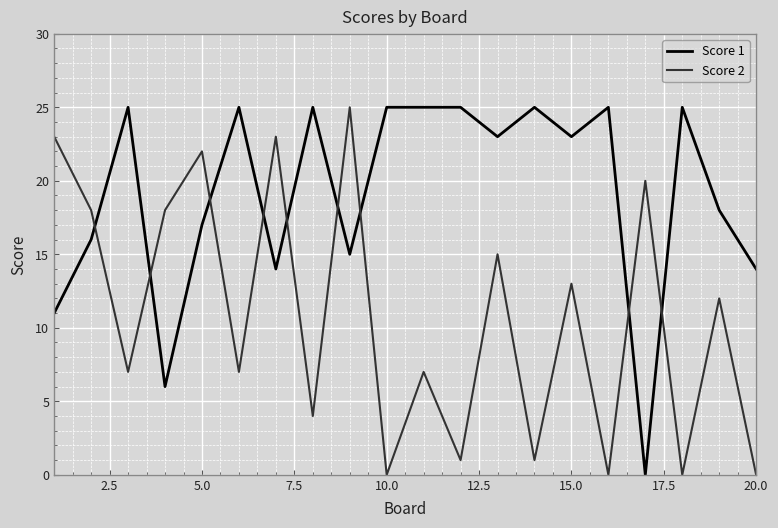

Reading left to right, extract all data points from this chart.

Score 1: 11	16	25	6	17	25	14	25	15	25	25	25	23	25	23	25	0	25	18	14
Score 2: 23	18	7	18	22	7	23	4	25	0	7	1	15	1	13	0	20	0	12	0